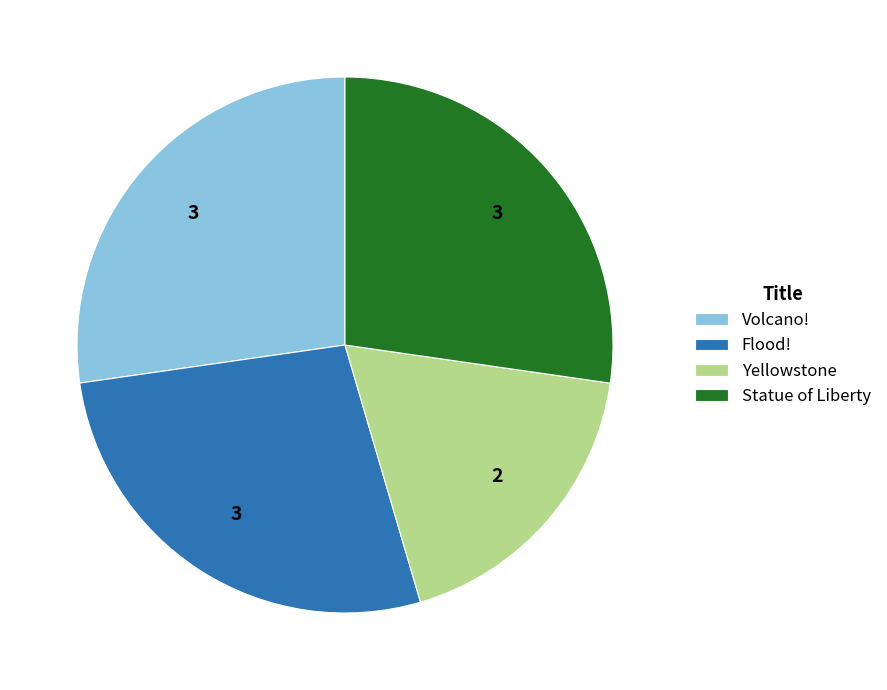

Do Volcano! and Statue of Liberty together represent more than half of the pie?

Yes